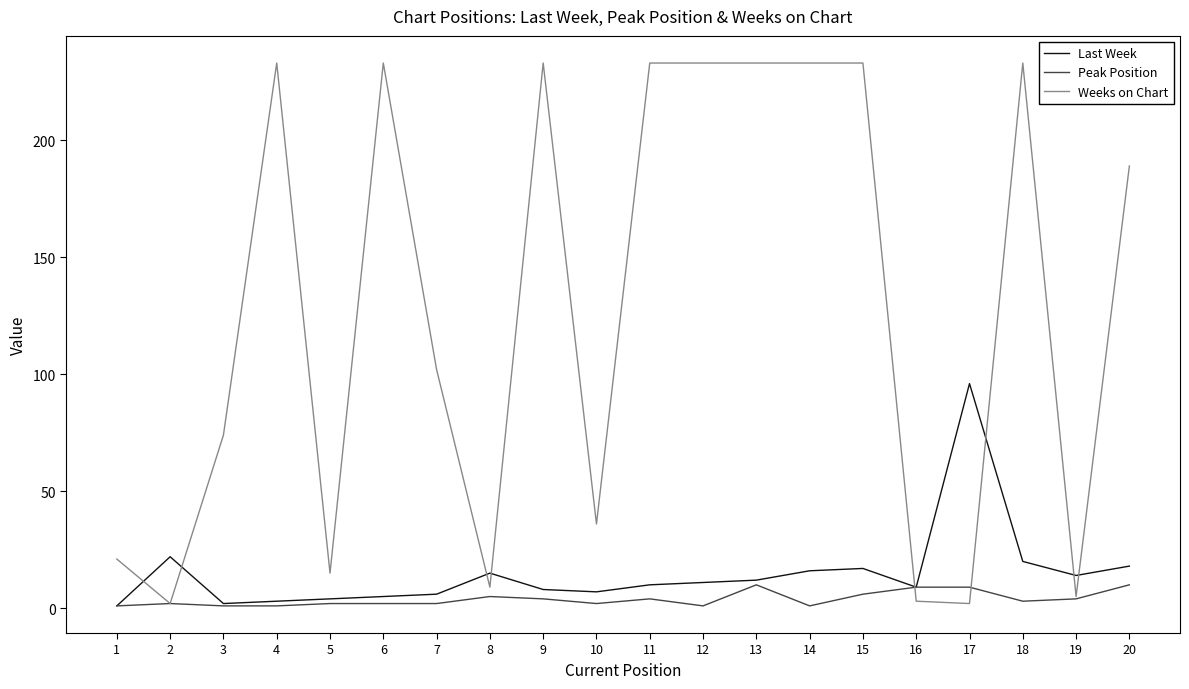

Rank the series by their maximum value, from lowest to highest.

Peak Position, Last Week, Weeks on Chart